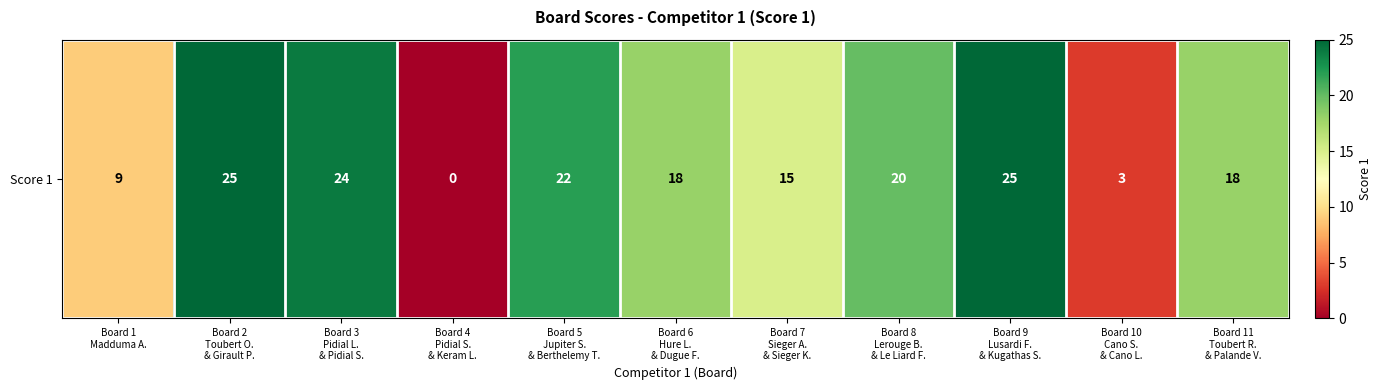

How many positive values are there?

10